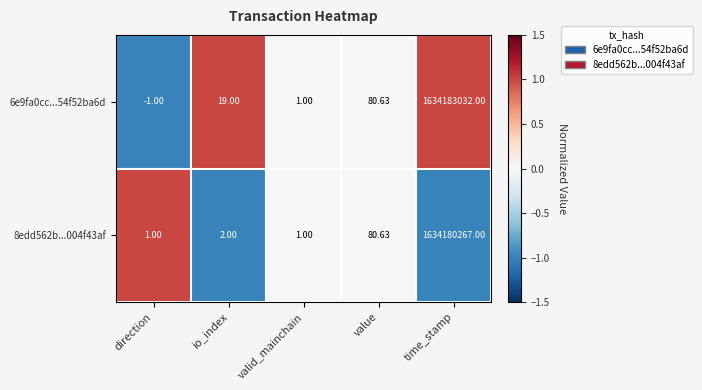

List the labels in order of 6e9fa0cc...54f52ba6d value, largest first.

time_stamp, value, io_index, valid_mainchain, direction